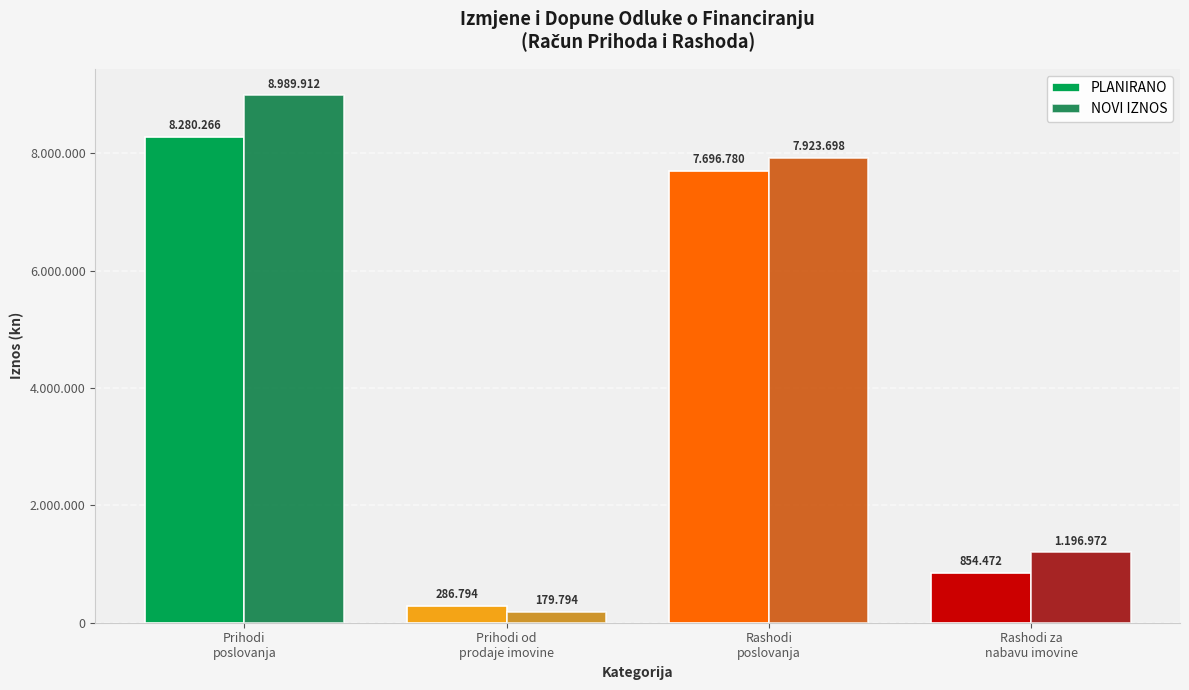

True or false: PLANIRANO has a value of 3704727 at Prihodi
poslovanja.

False